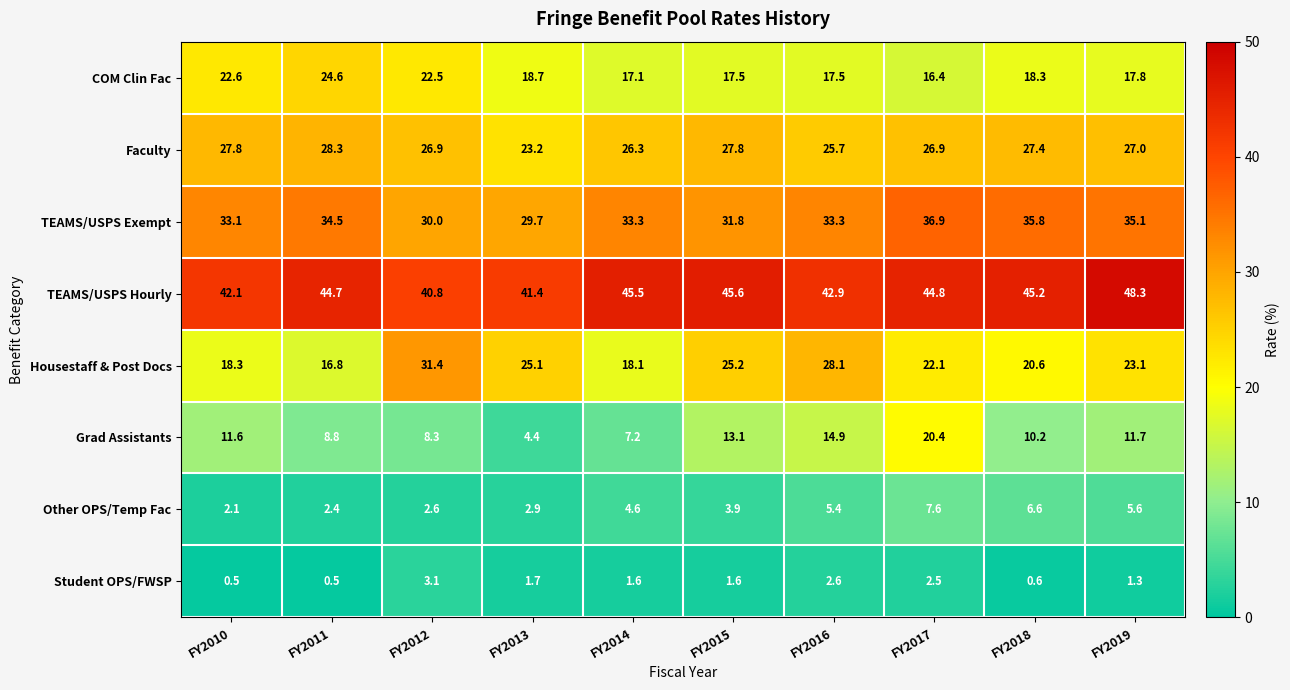

What is the total value across all series at FY2012?

165.6